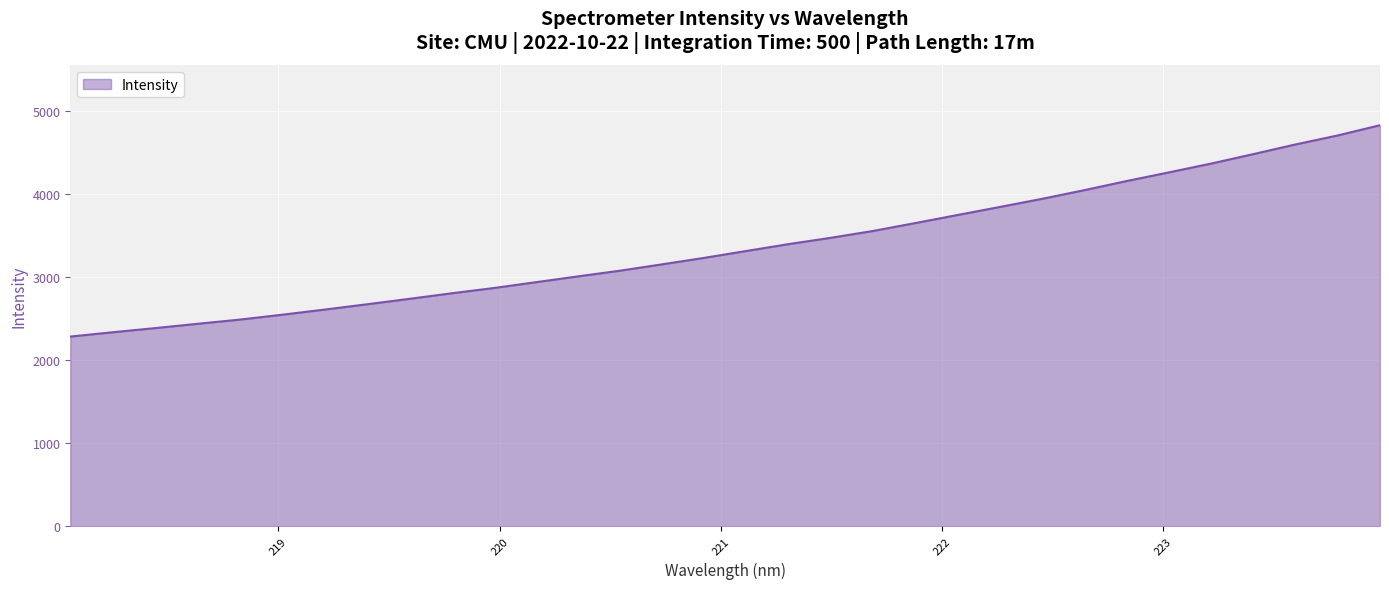

What is the greatest value displayed?

4825.9